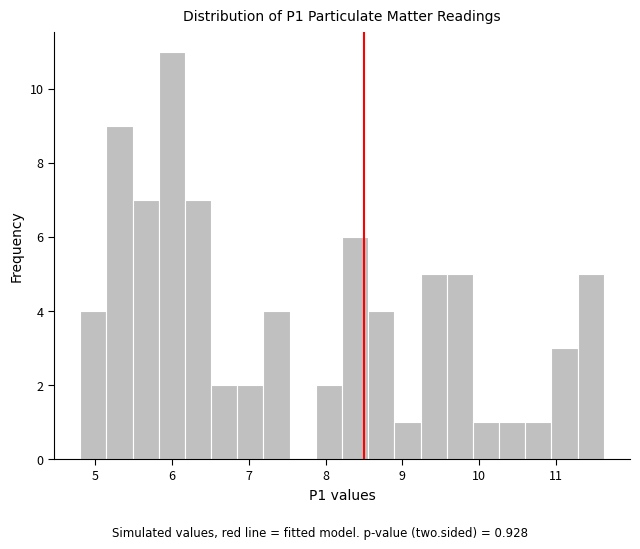

Around what value on the x-axis is the tallest bar? Give the approximate position of its centre, as read against the axis.

6.0